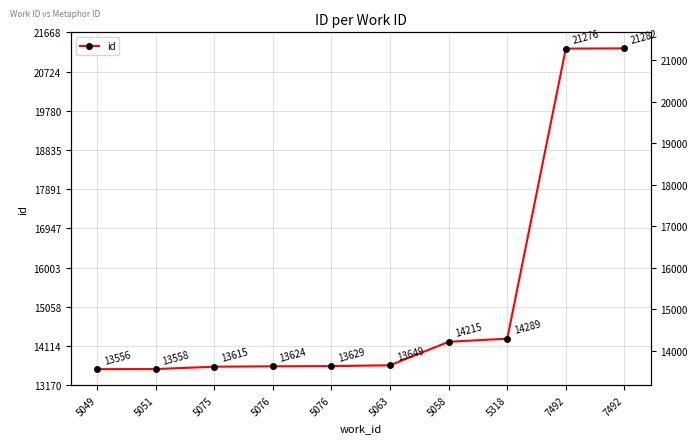

What is the difference between the second highest and second lowest values?

7718